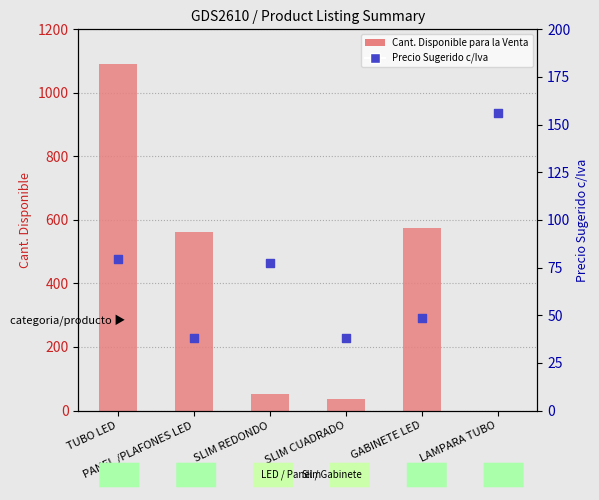

What is the total value across all series at SLIM REDONDO?

130.3